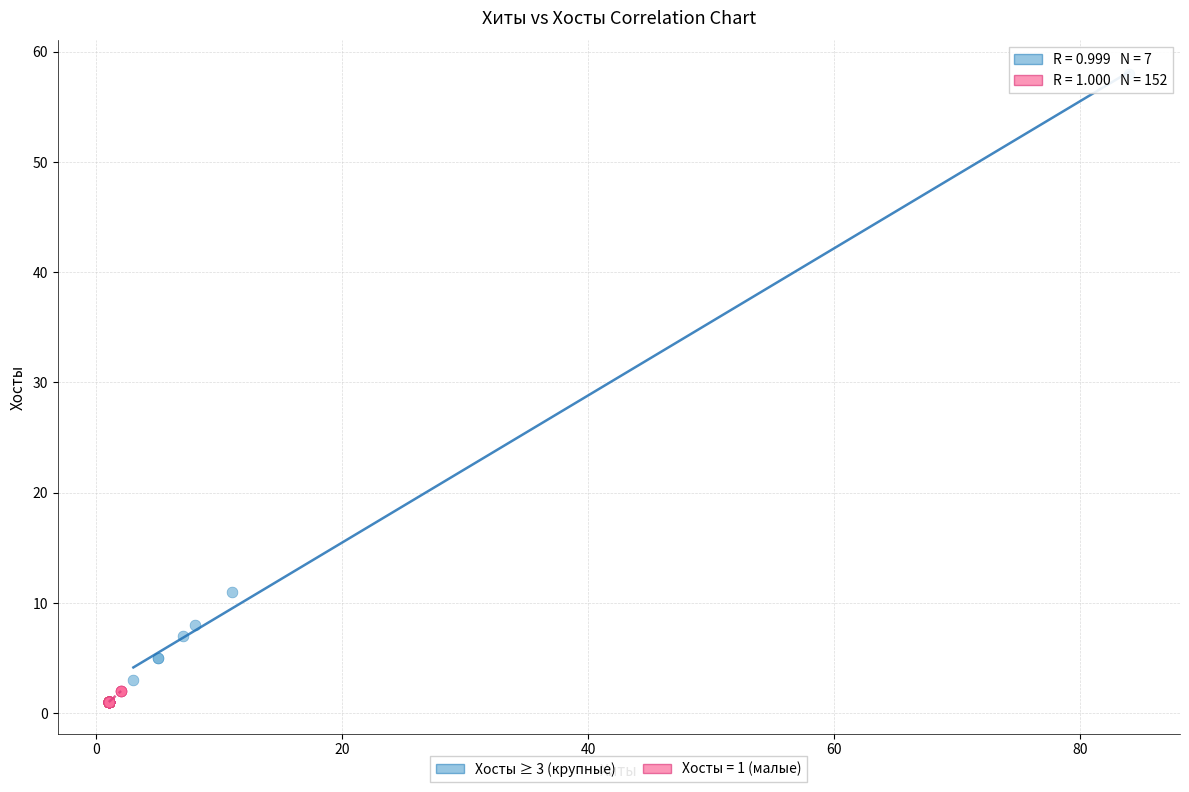

Which series has the widest spread of Y values?

Хосты ≥ 3 (крупные)